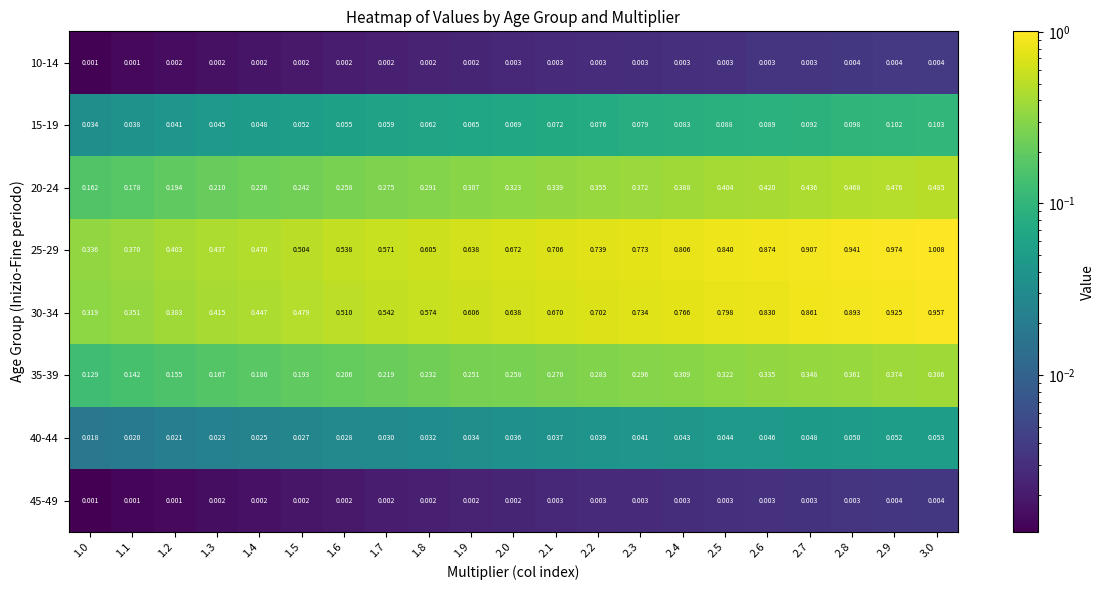

What is the total value across all series at 2.4?

2.4